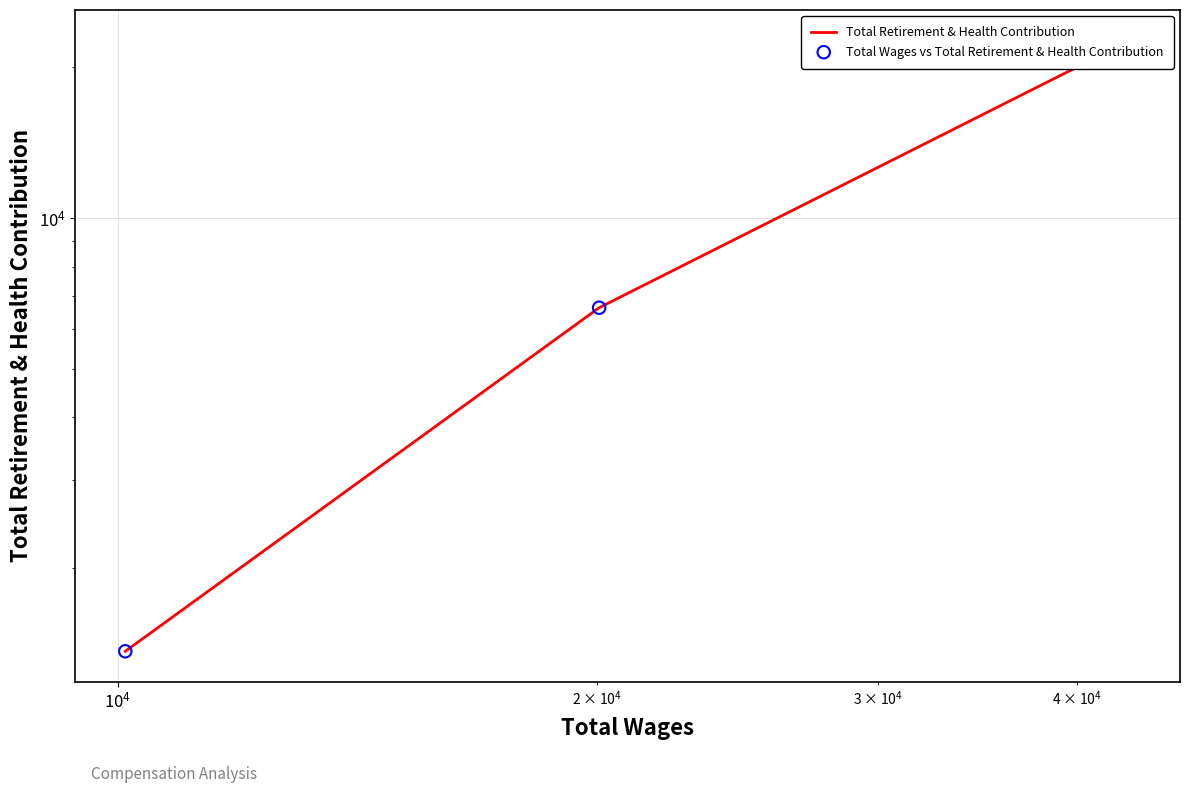

At how many categories does at least one series exceed 18313?

1